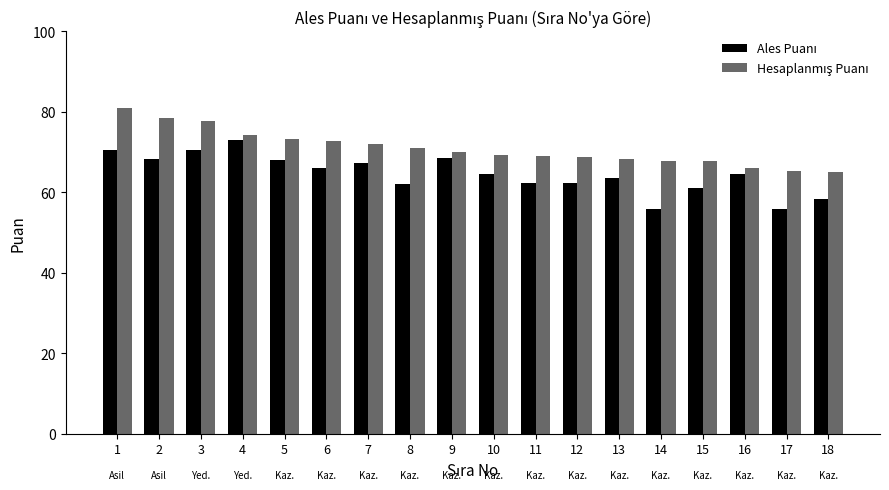

What is the difference between the highest and lowest values at 11?

6.8